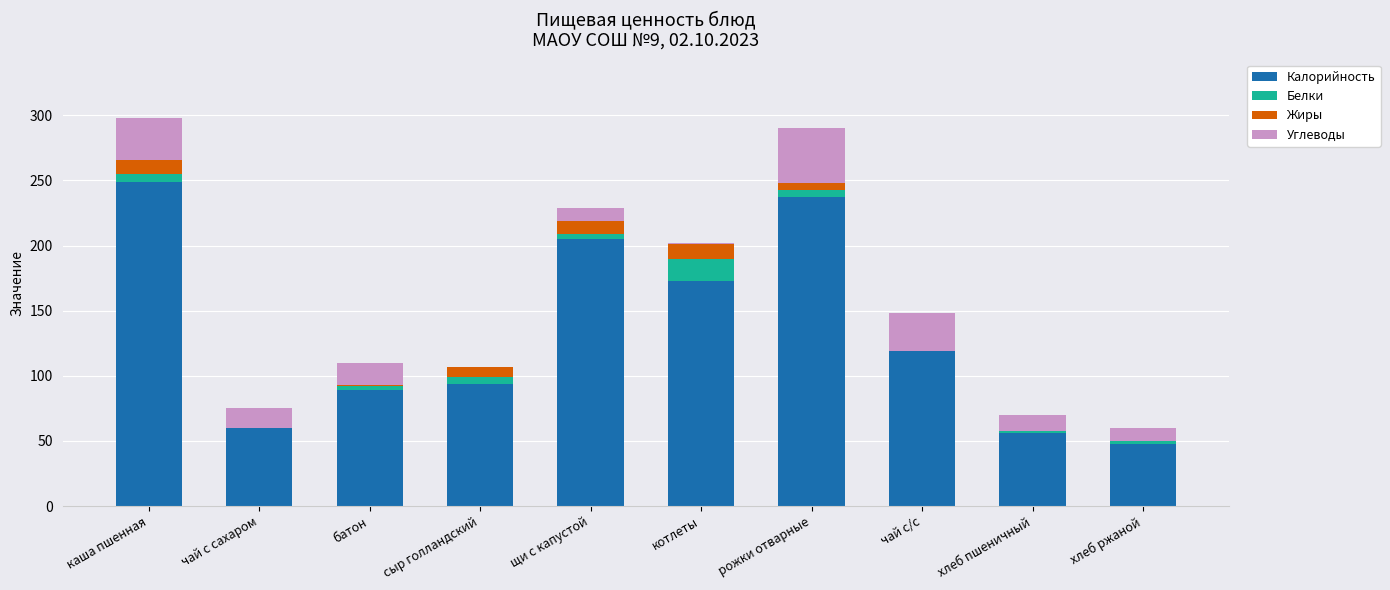

How many categories are shown in the chart?

10